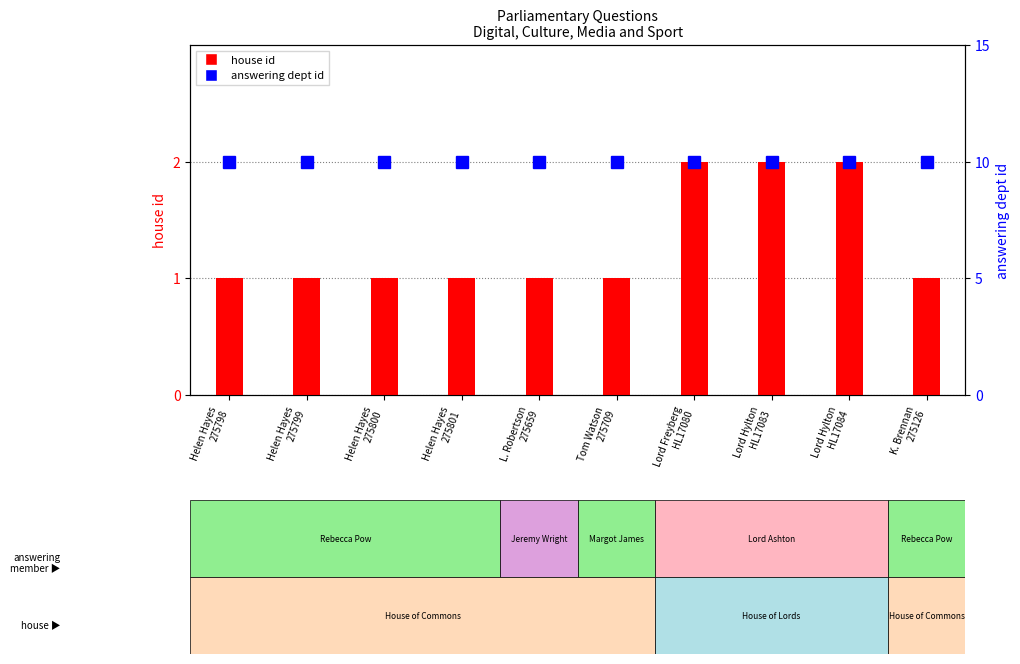

Are the bars grouped side by side (vs. stacked)?

Yes